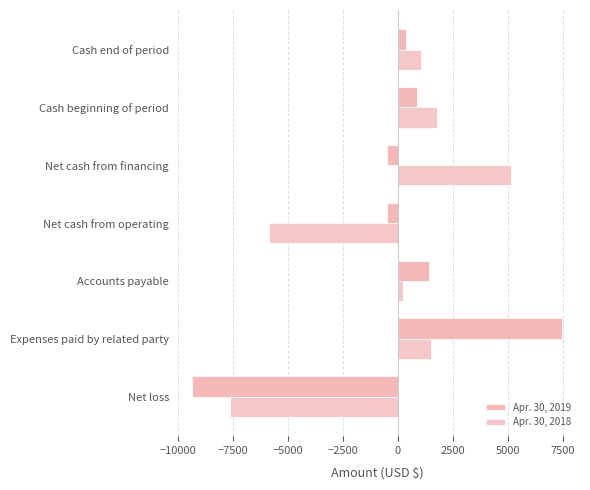

How many data points does each series have?

7